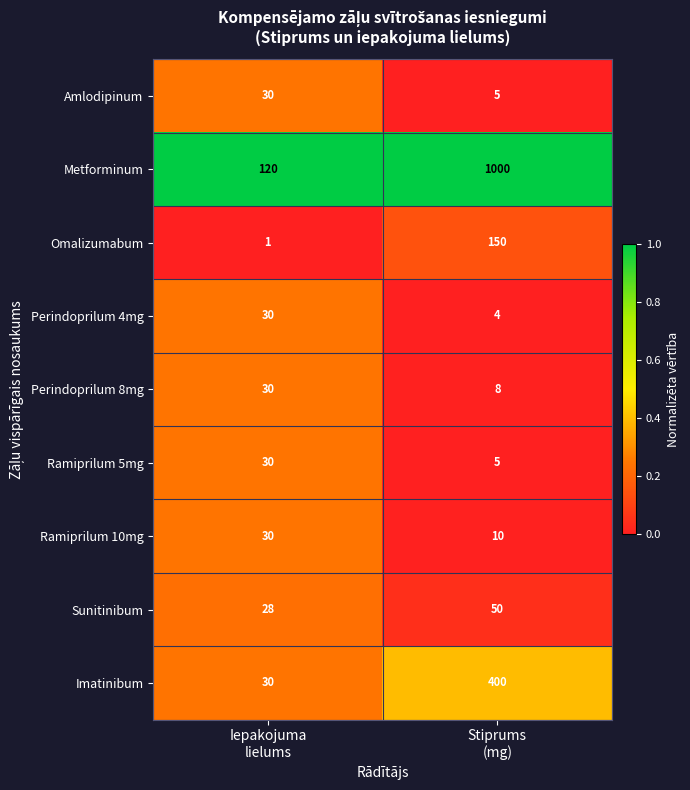

What is the sum of all Ramiprilum 5mg values?

35